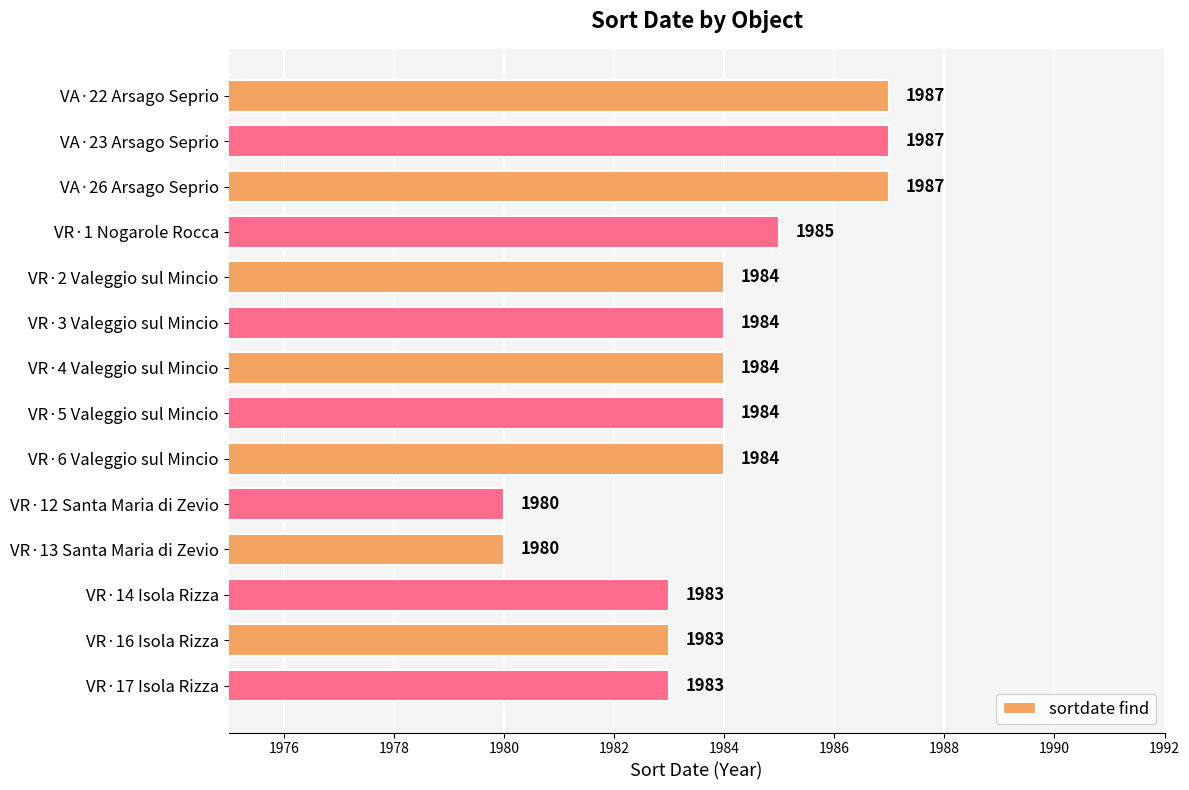

Approximately how many times larger is the value at VR·3 Valeggio sul Mincio compared to VR·1 Nogarole Rocca?

1.0